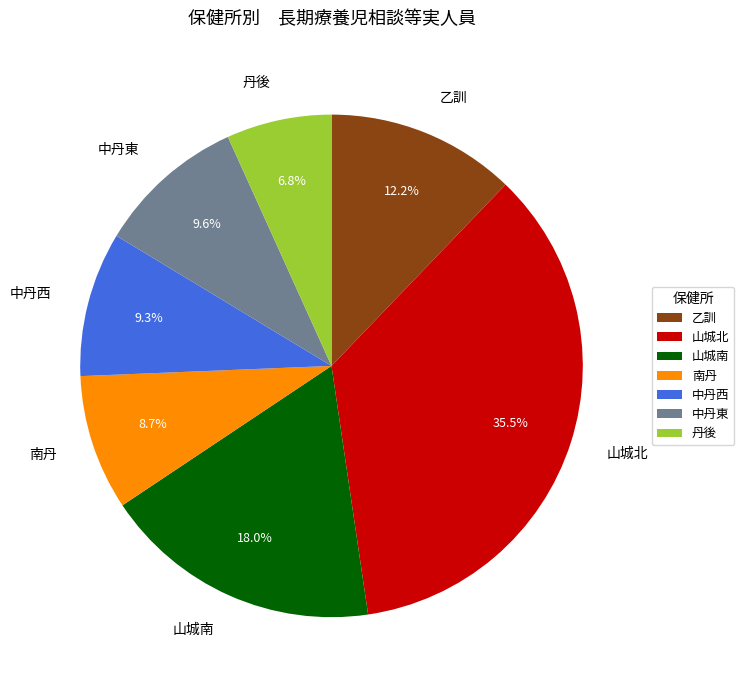

How many slices are in this pie chart?

7